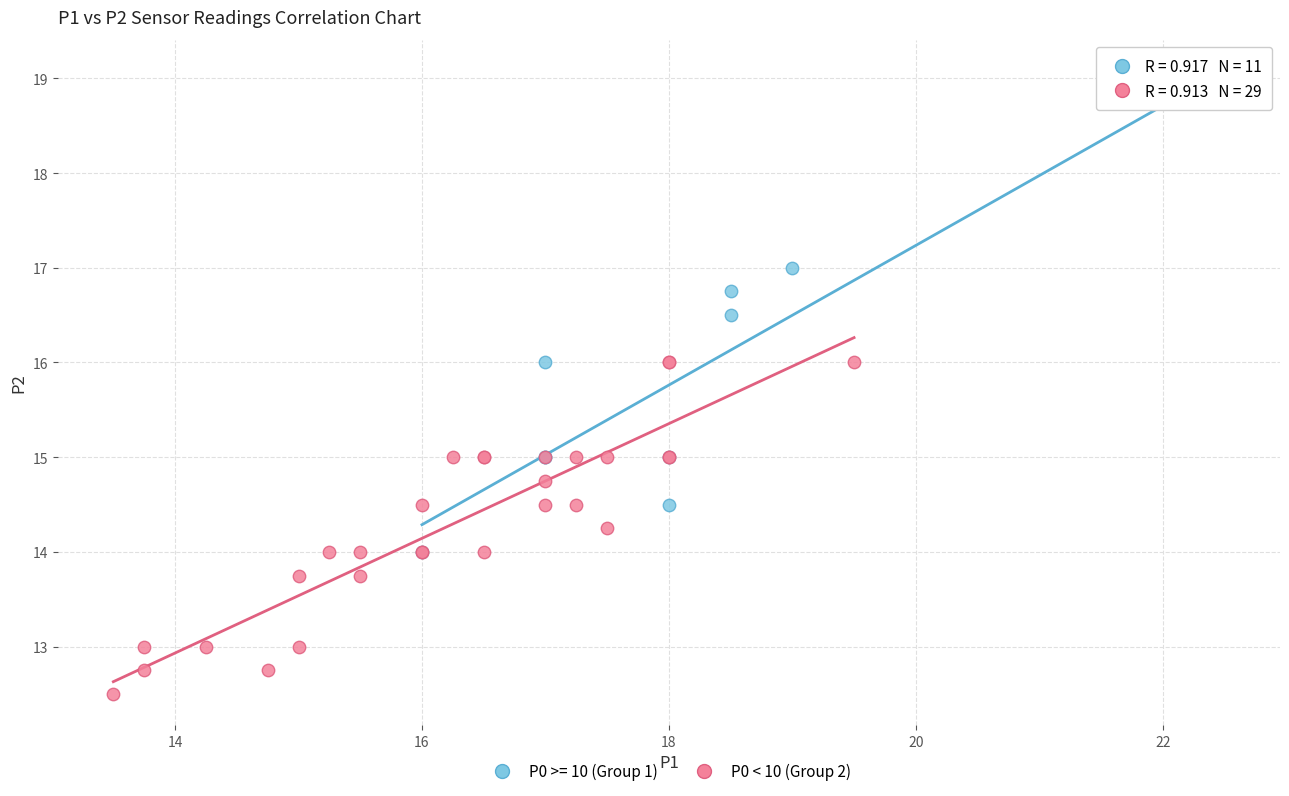

Which series has the largest Y range (max minus min)?

P0 >= 10 (Group 1)